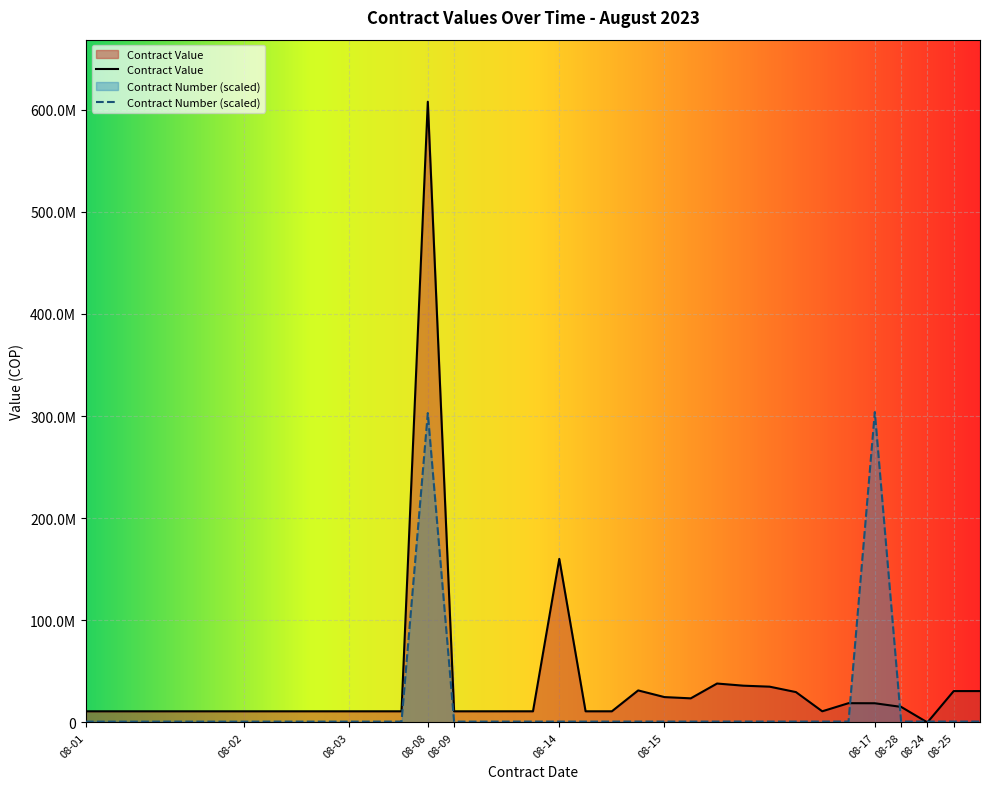

What is the total value across all series at 2023-08-14?

160964526.6